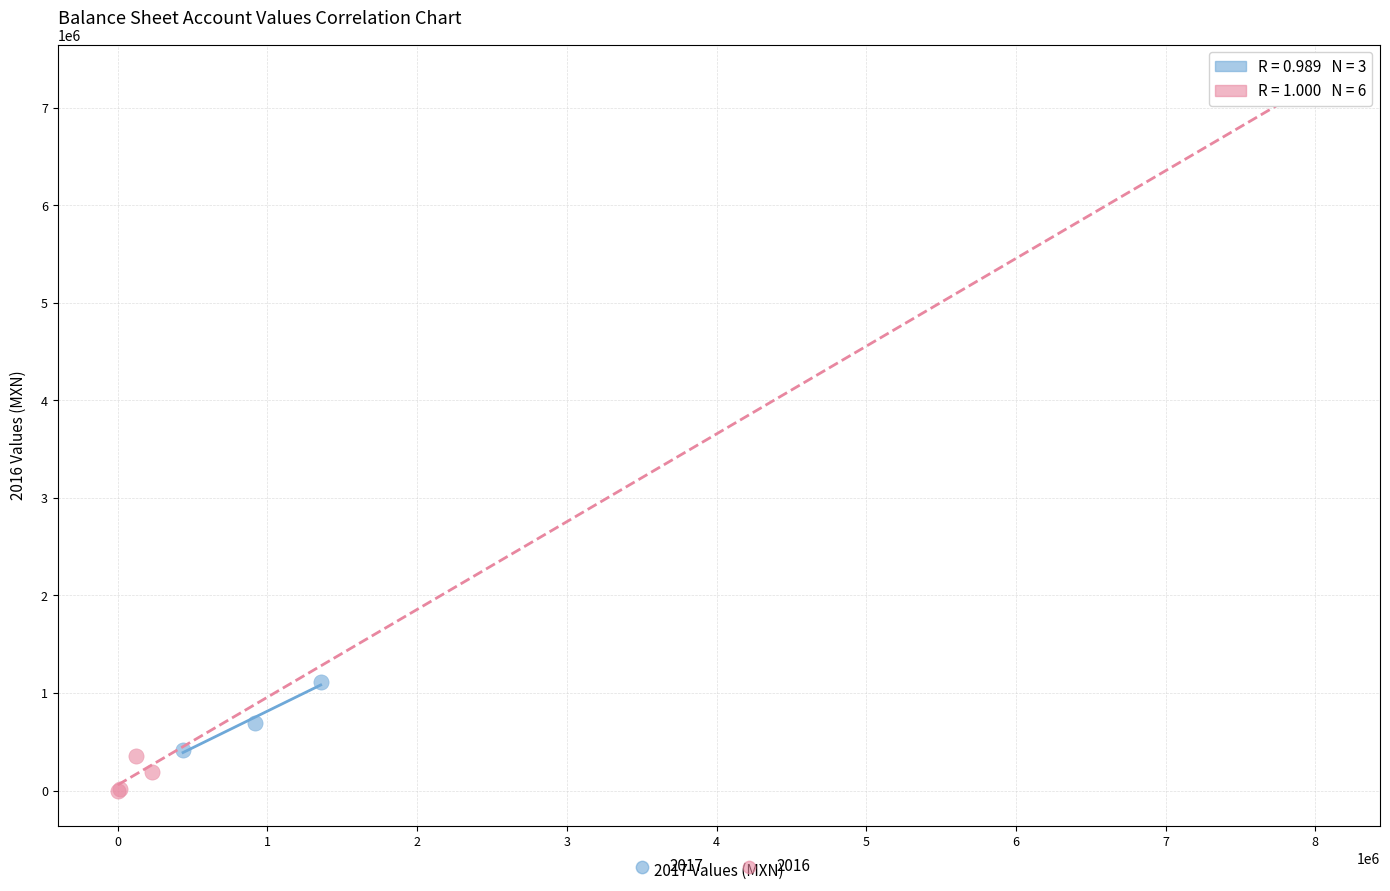

Which series has the largest Y range (max minus min)?

2016